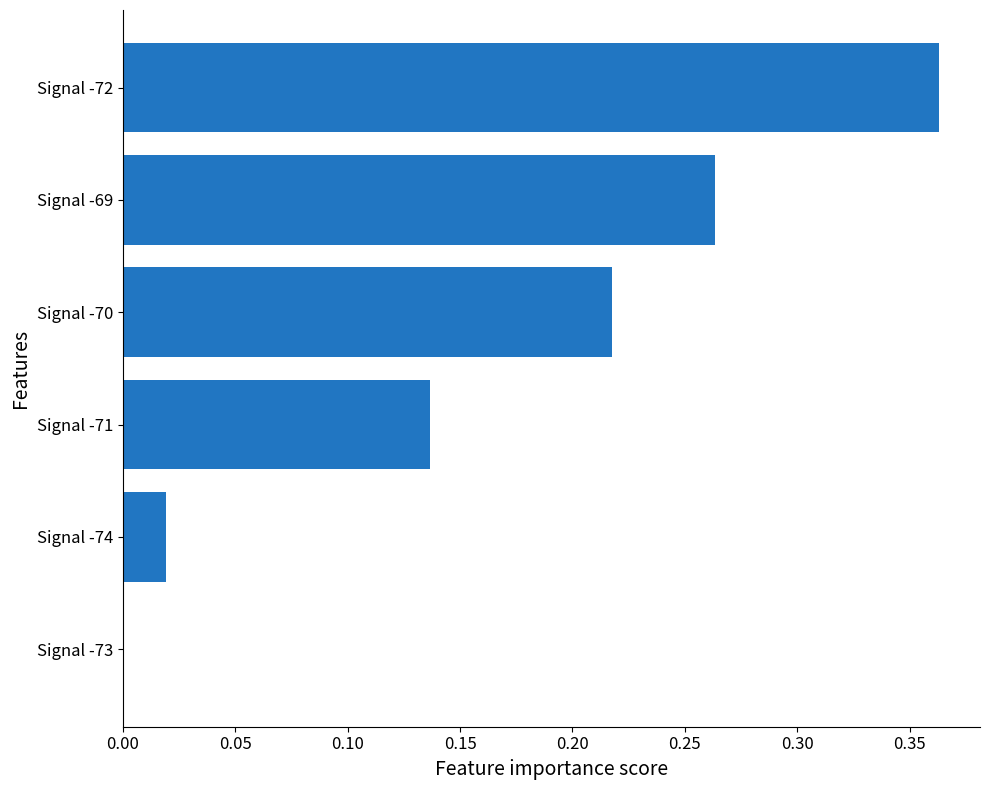

Is it true that the value at Signal -73 is 0.0?

True